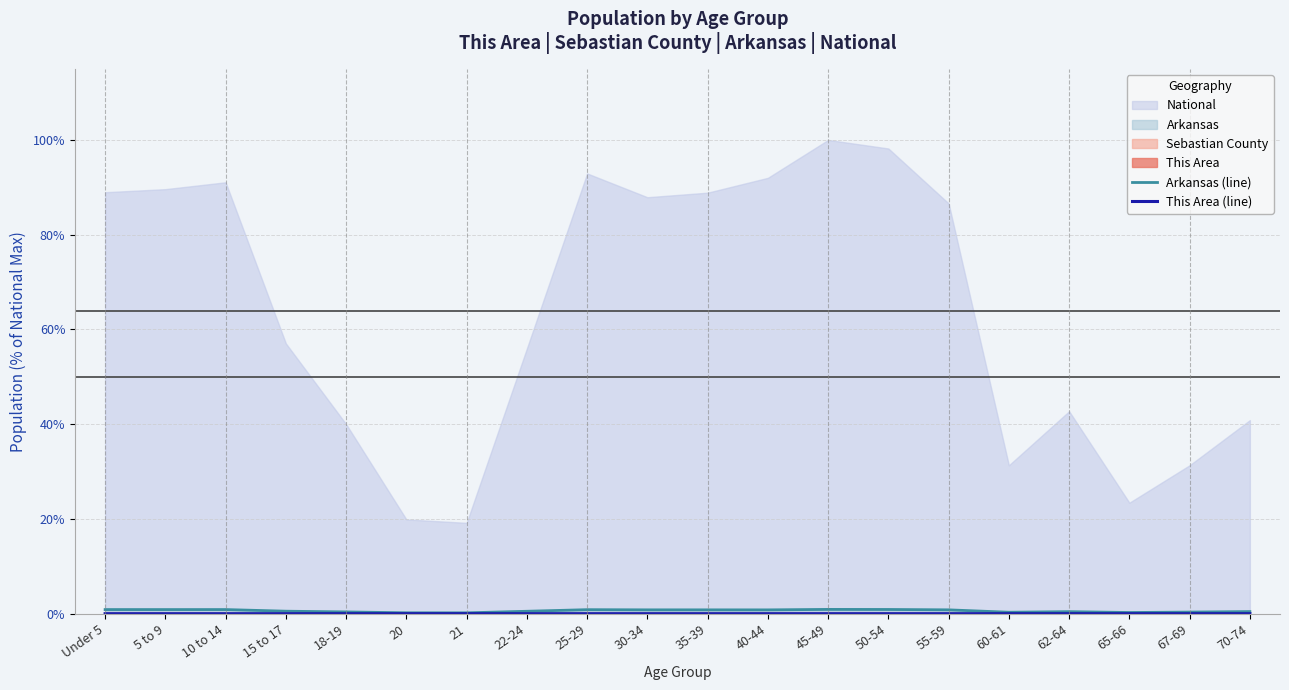

What is the value of the Arkansas (line) point at the 16th from the left?

0.3